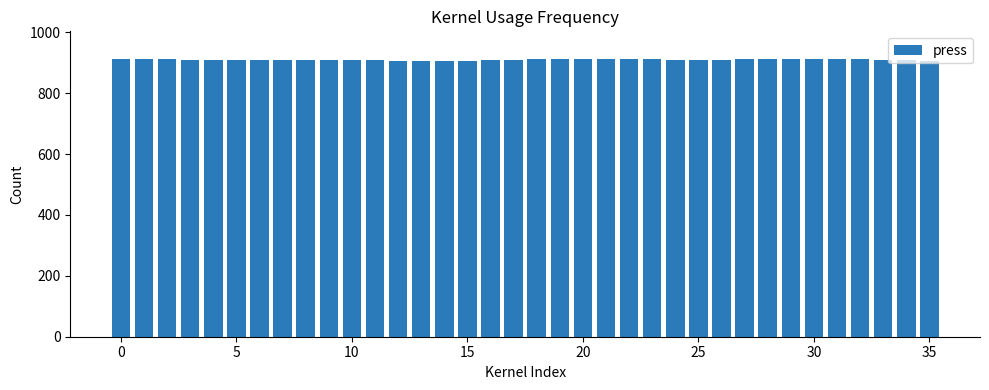

What is the value of the 2nd bar from the left?

912